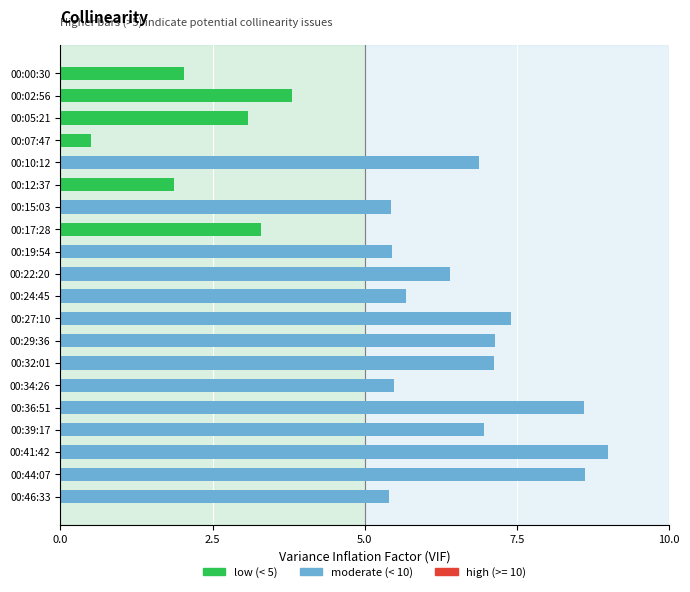

What is the difference between the maximum and second lowest values?

7.1